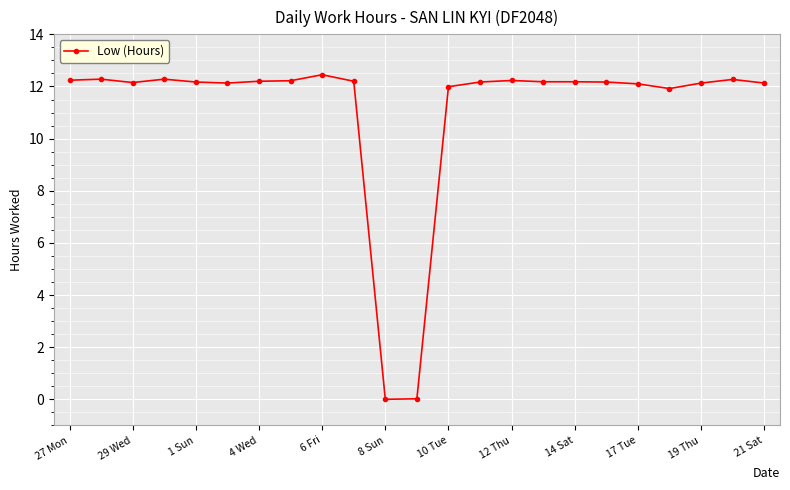

What is the sum of all values?

255.8